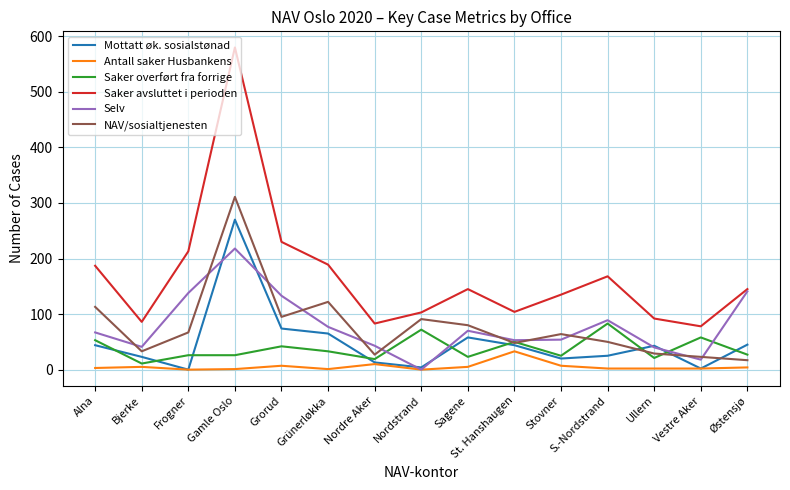

Which series has the widest spread of values?

Saker avsluttet i perioden